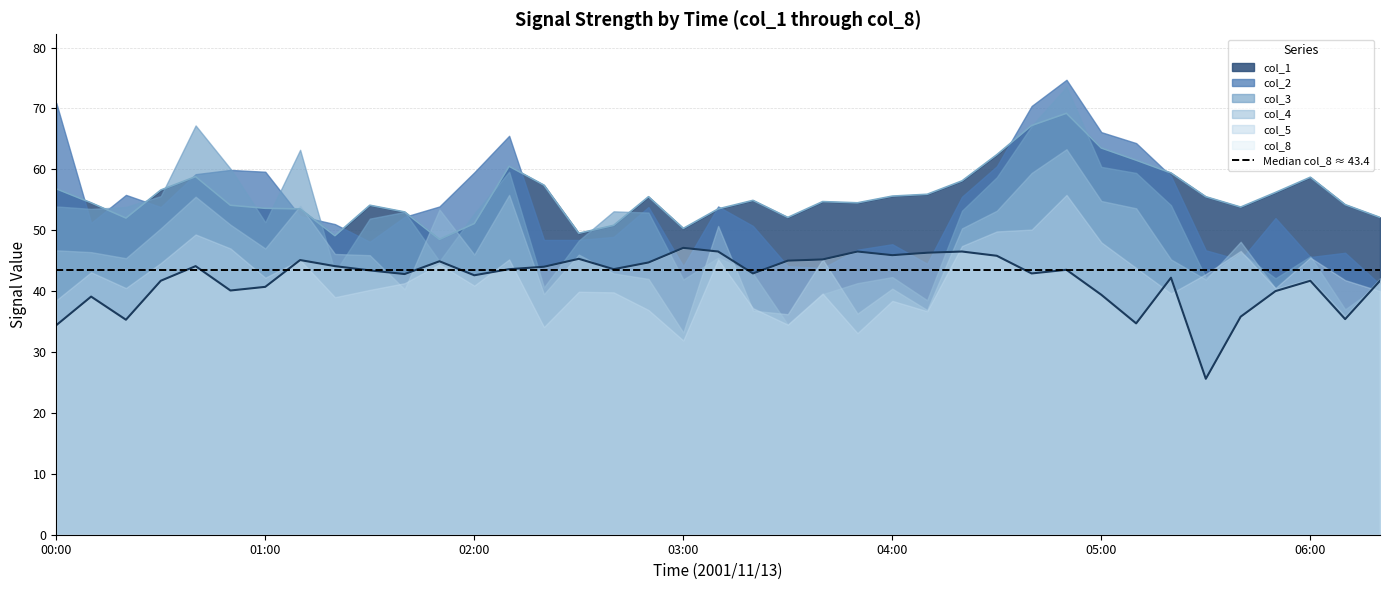

Between which two adjacent categories do col_4 and col_1 first intersect?

01:00 and 01:10